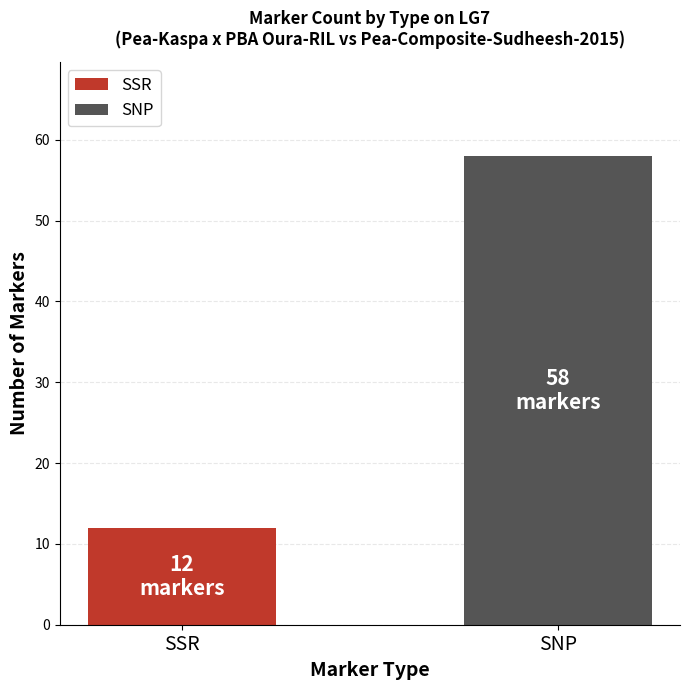

At which category does the chart reach its peak across all series?

SNP